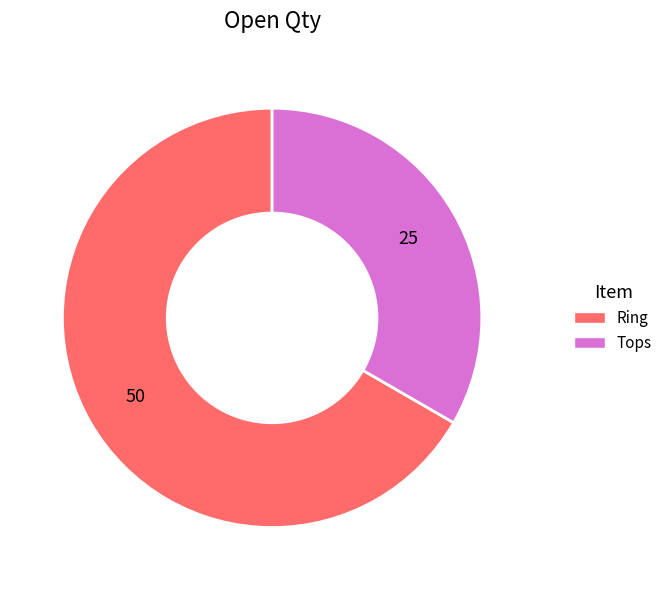

Which has a higher value, Ring or Tops?

Ring